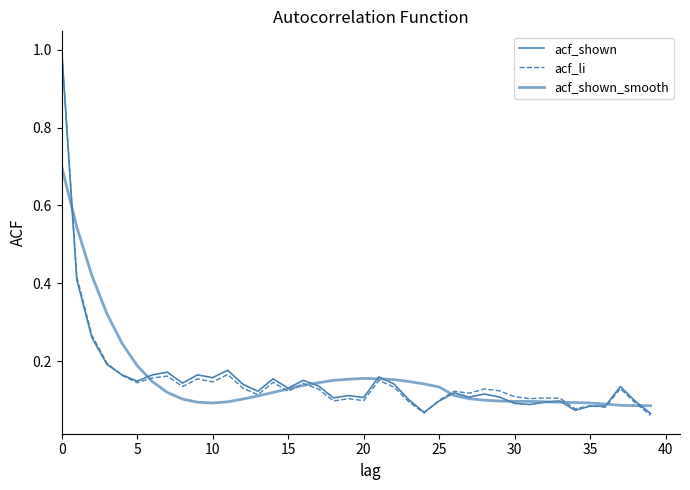

At how many categories does at least one series exceed 0?

40